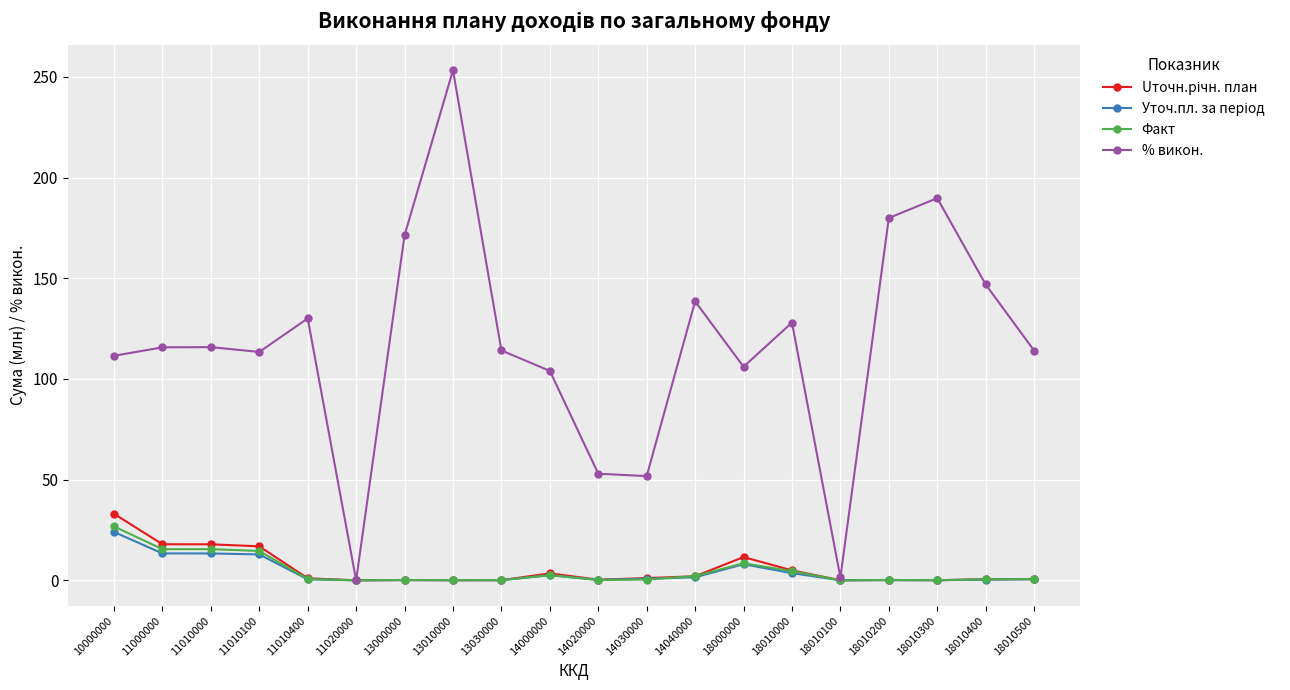

Which series has the largest range (max minus min)?

% викон.